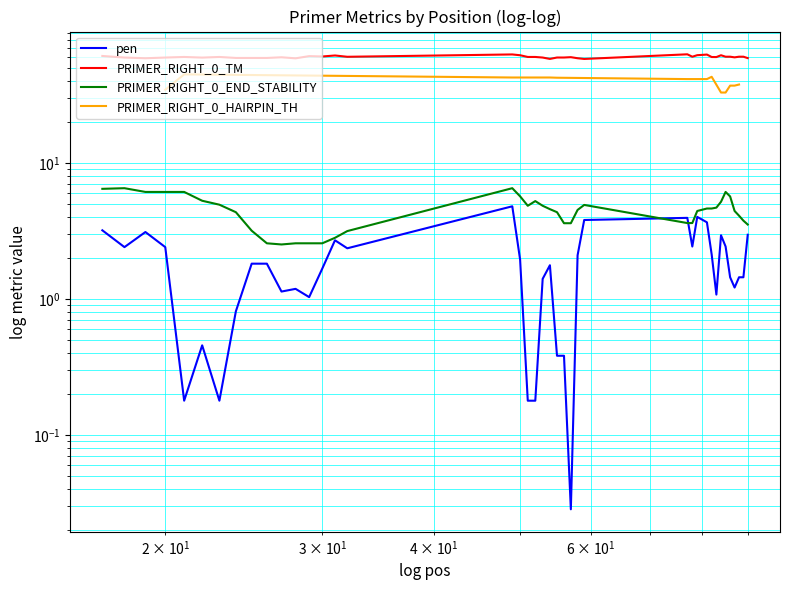

What is the maximum value for PRIMER_RIGHT_0_TM?

63.0